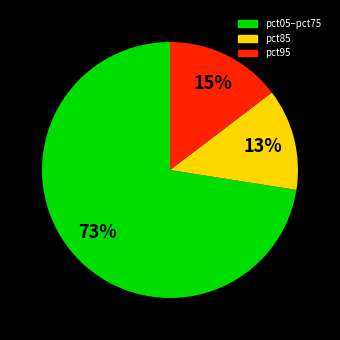

Does any single category account for the majority?

Yes